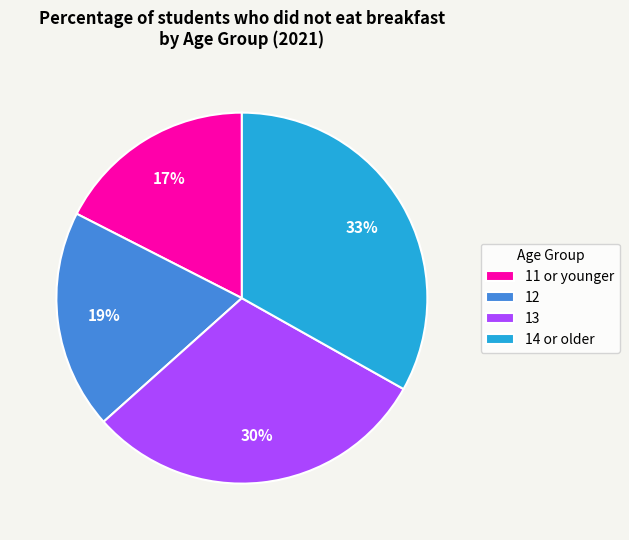

How many slices are in this pie chart?

4